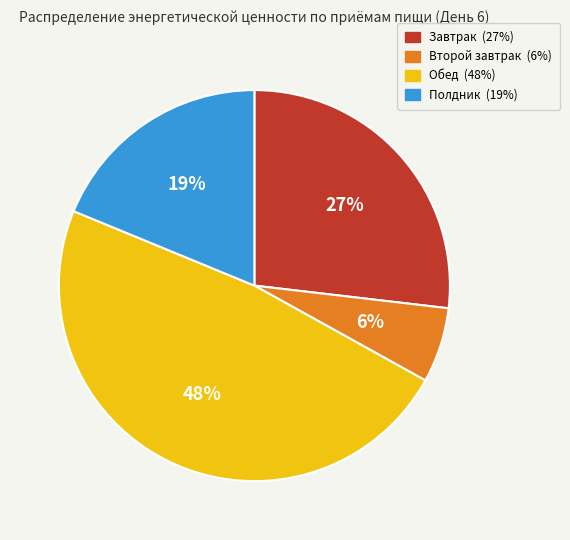

What is the smallest slice in the pie chart?

Второй завтрак